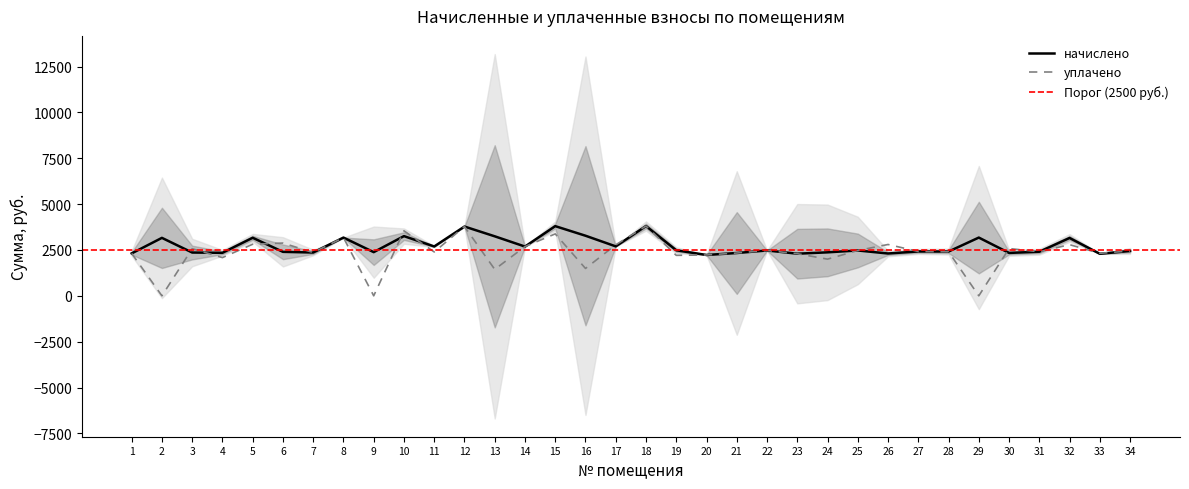

At which label is начислено closest to 3015?

32